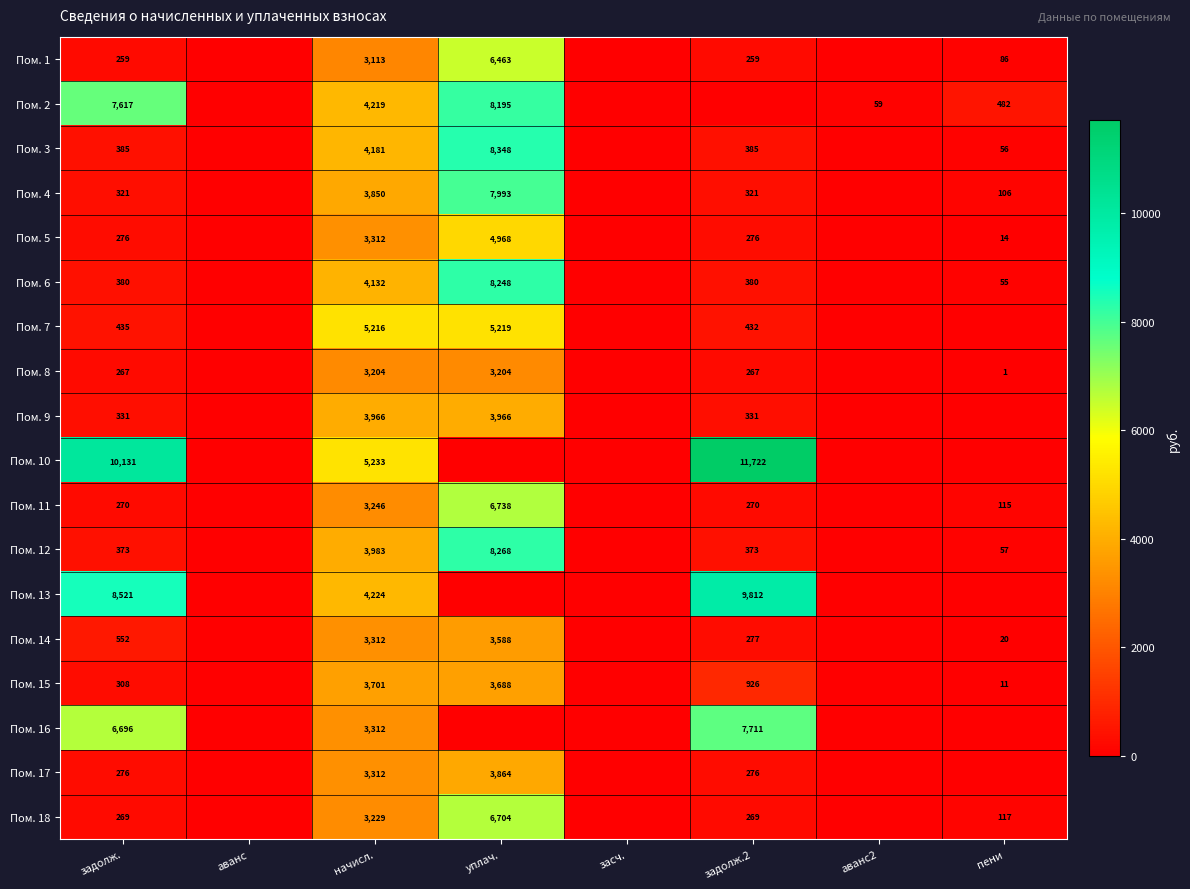

True or false: Пом. 18 has a value of 165 at пени.

False